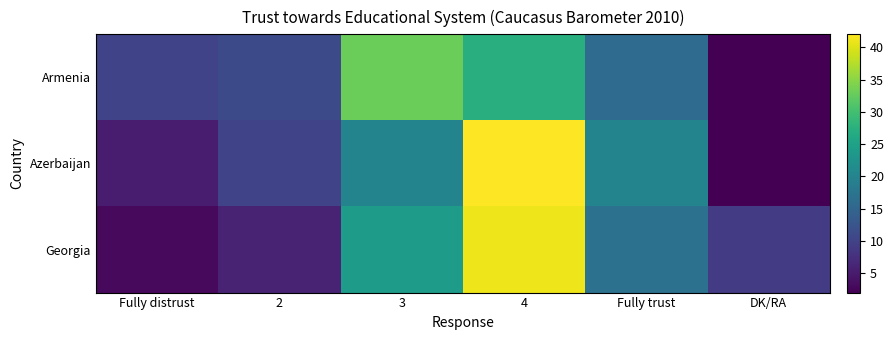

Which series changed the most between 2 and 4?

Georgia